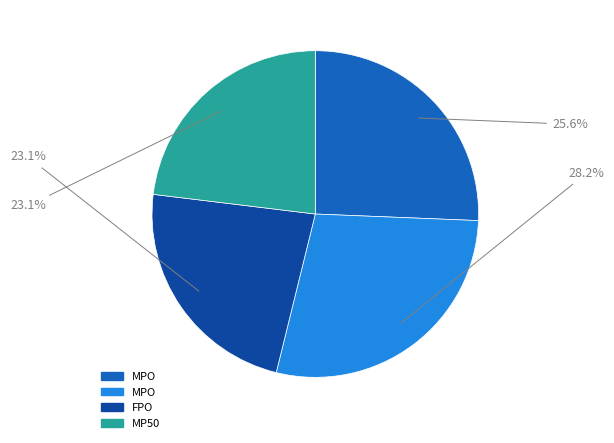

Is there a majority slice in this chart?

No